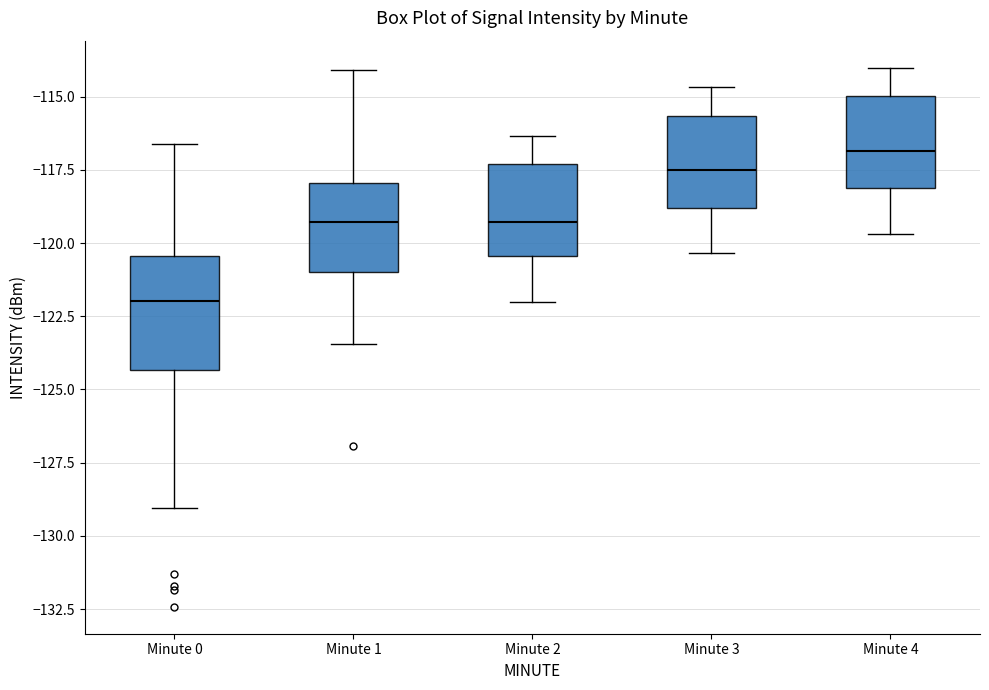

Which box is the tallest, from its lower edge to its upper edge?

Minute 0